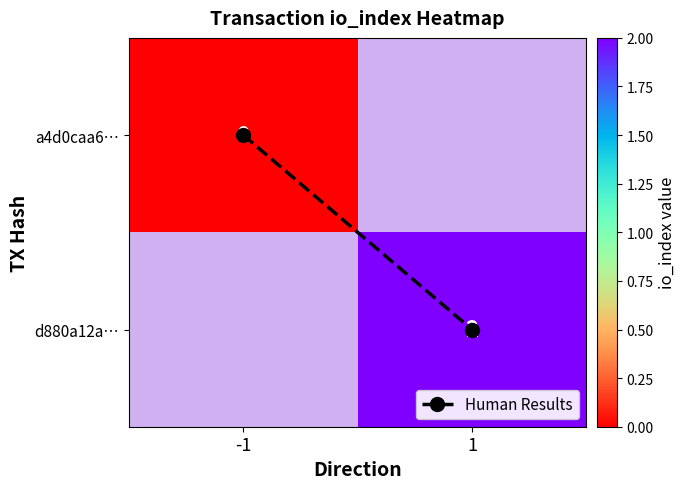

Which series has the widest spread of values?

Human Results